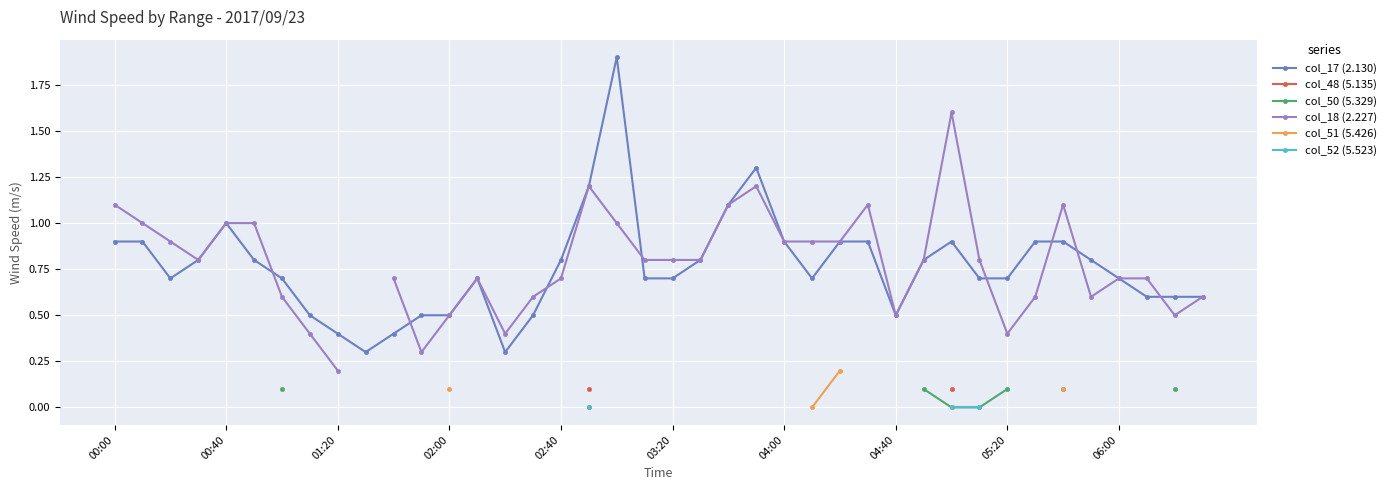

True or false: col_52 (5.523) has more than 2 interior local peaks.

False